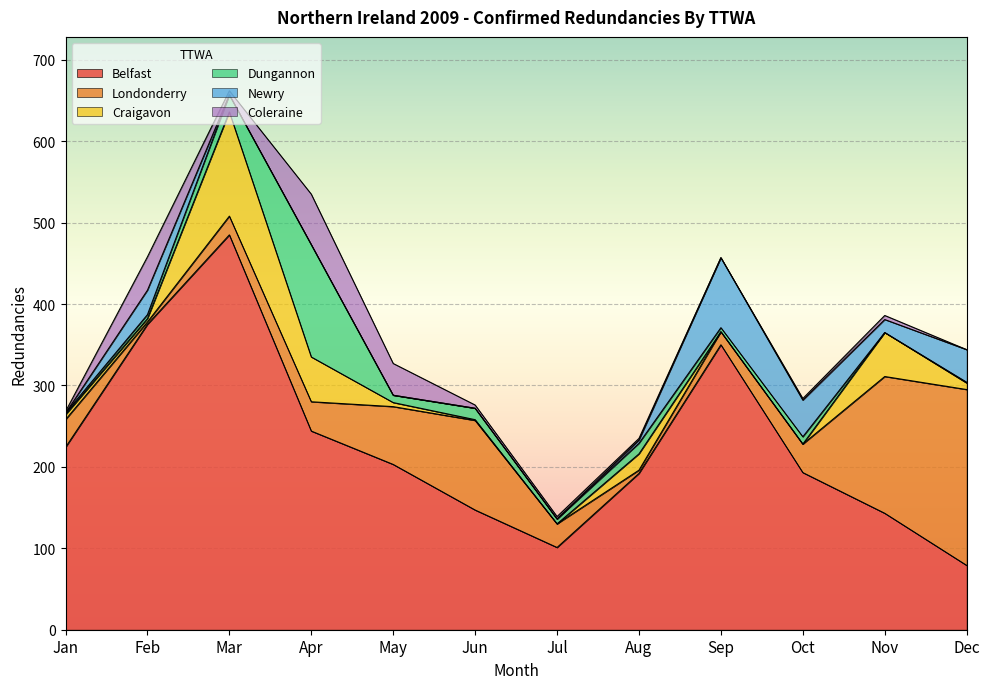

True or false: Newry and Belfast cross at least once.

False